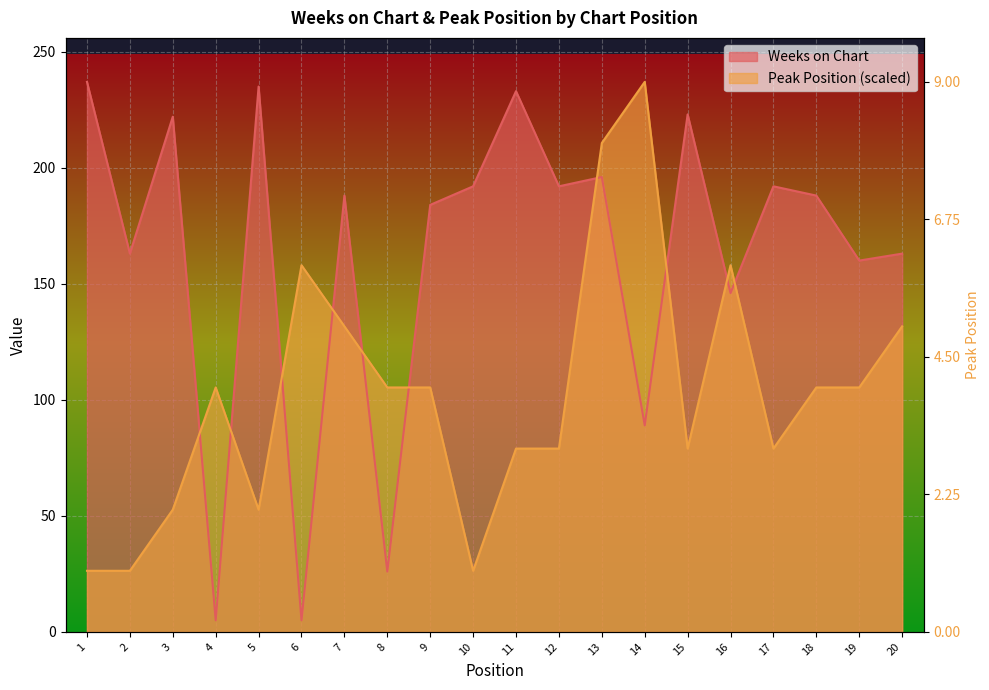

What is the value of the Weeks on Chart point at the 14th from the left?

89.0